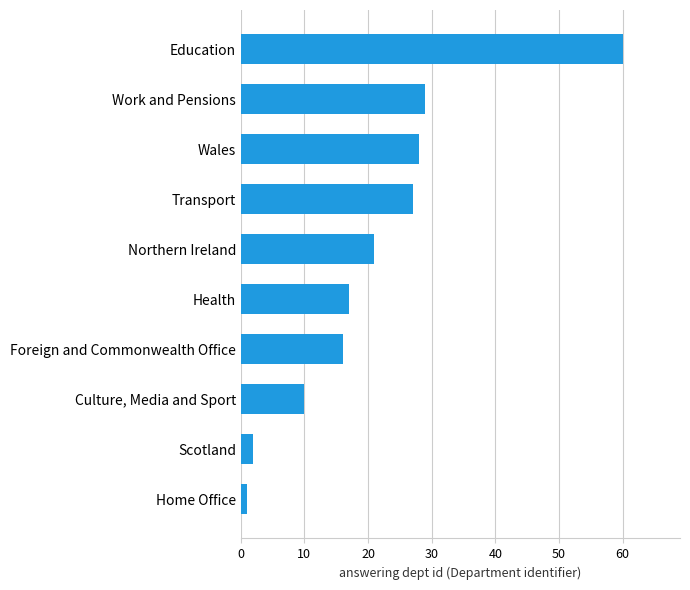

How many values are below 21?

5